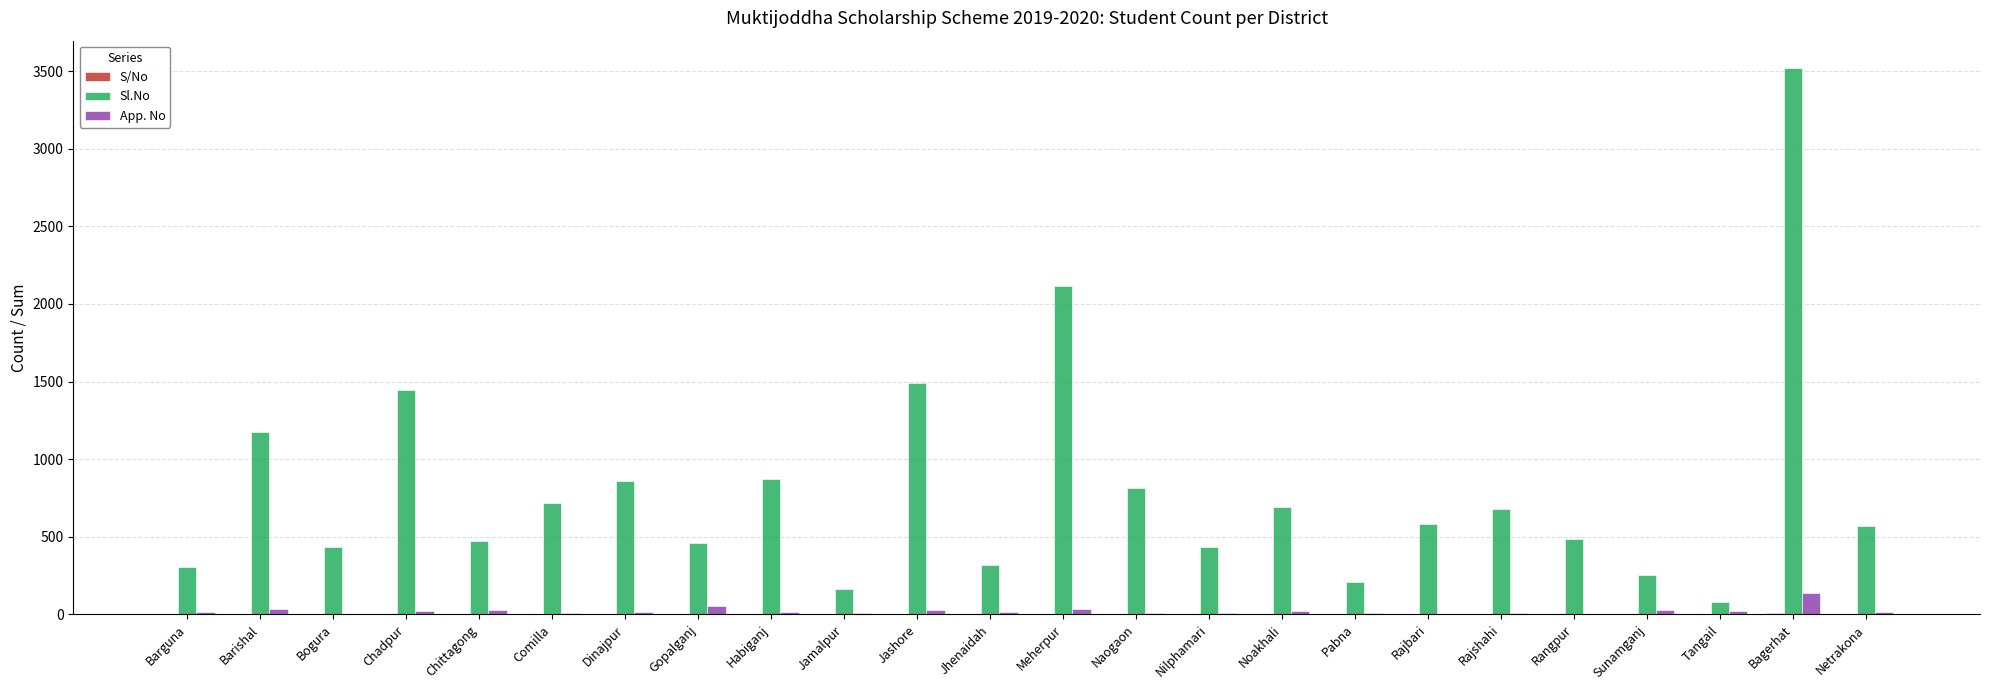

How many distinct data groups are displayed?

3